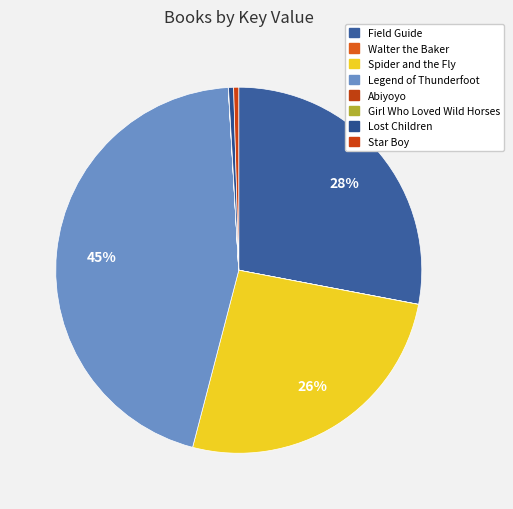

True or false: Legend of Thunderfoot accounts for 51% of the total.

False